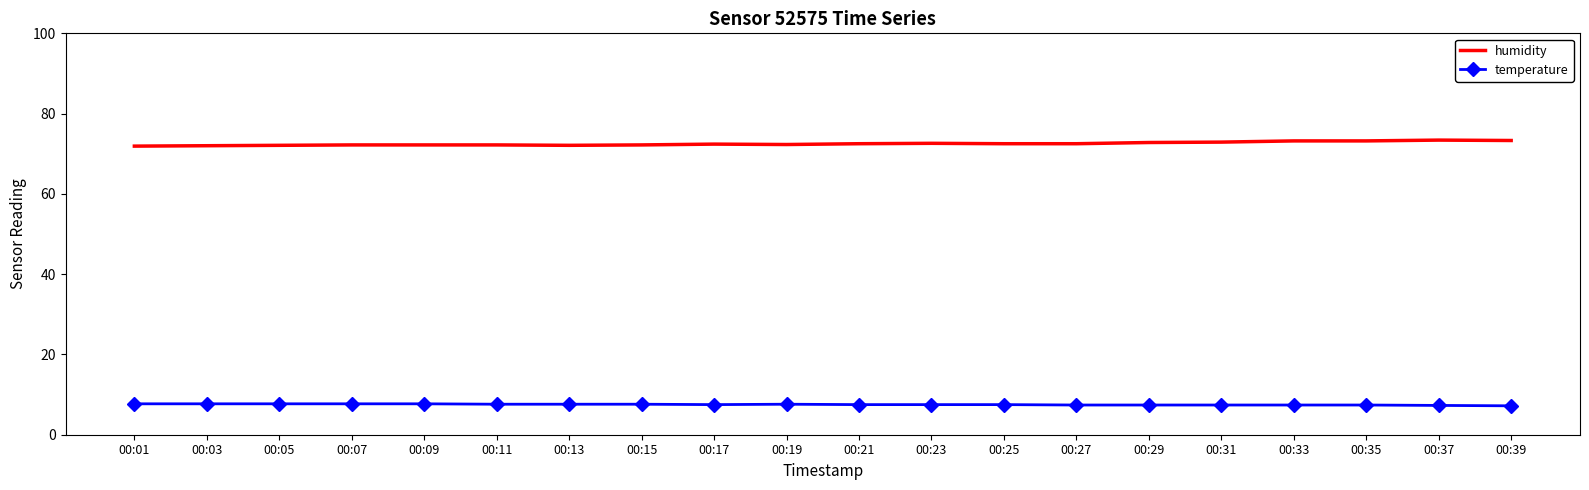

True or false: temperature and humidity intersect in this chart.

False